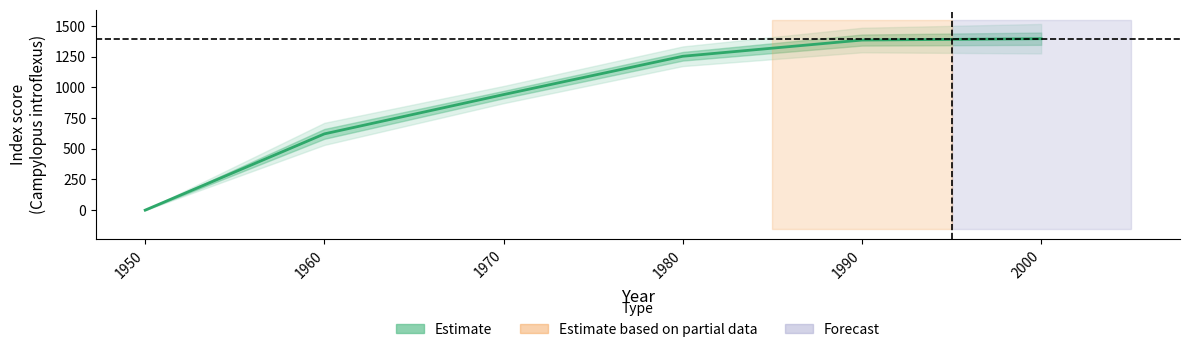

Is this an area chart (filled region under the line)?

No